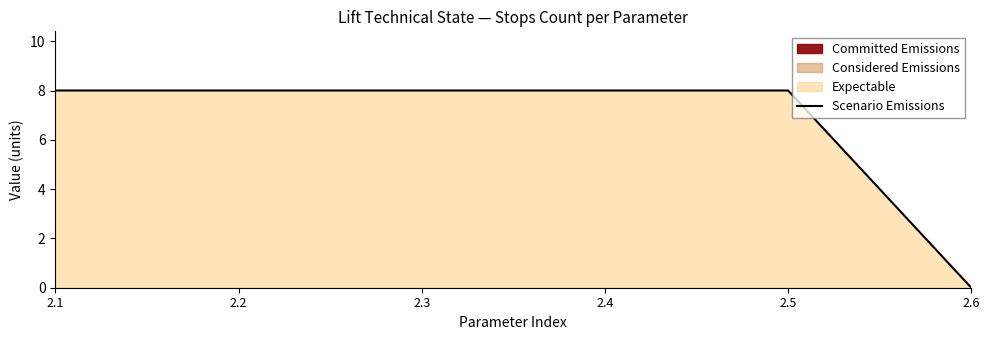

Rank the categories by value from highest to lowest.

2.1, 2.2, 2.3, 2.4, 2.5, 2.6